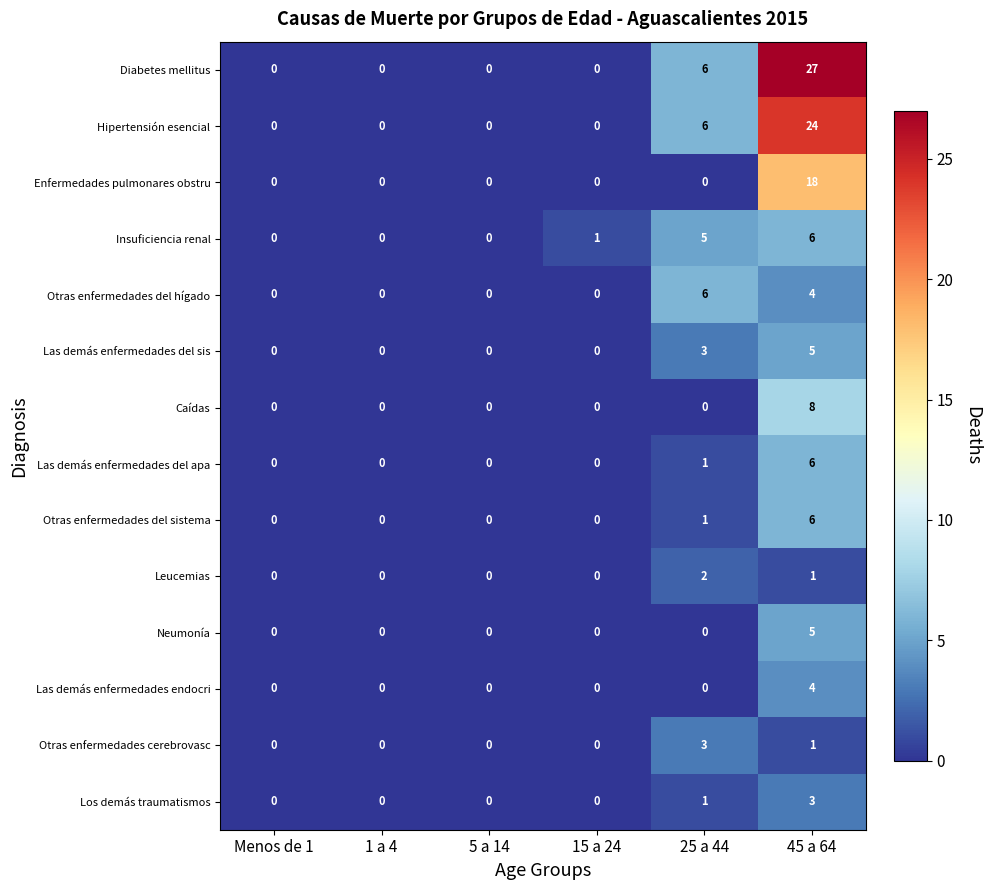

What is the sum of all Otras enfermedades del sistema values?

7